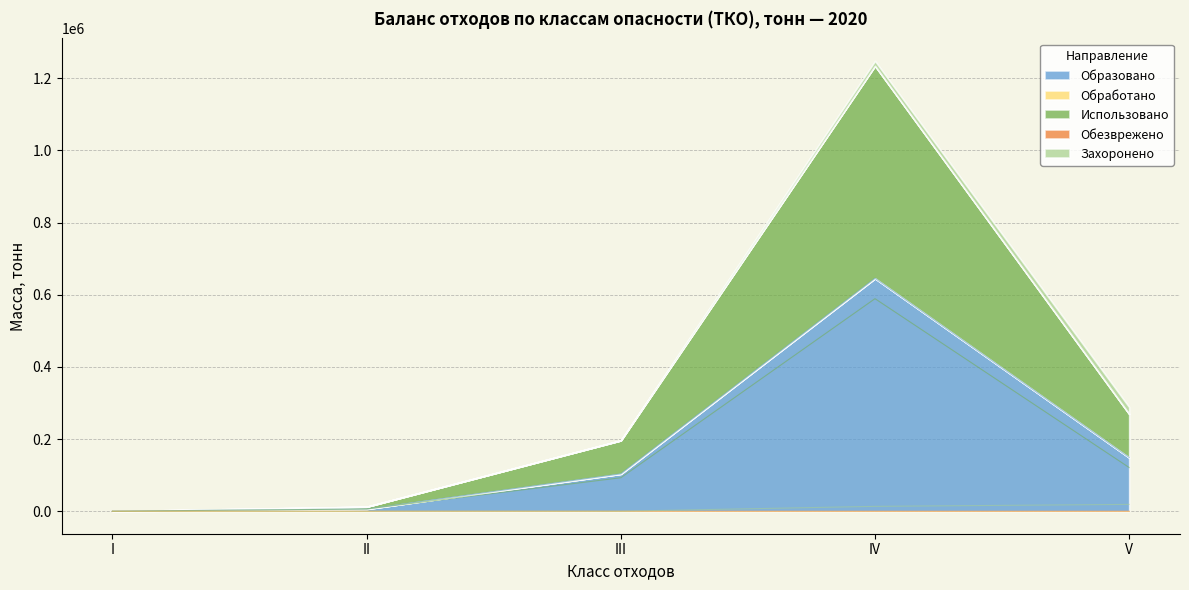

How many data points in Образовано are above 103544?

3